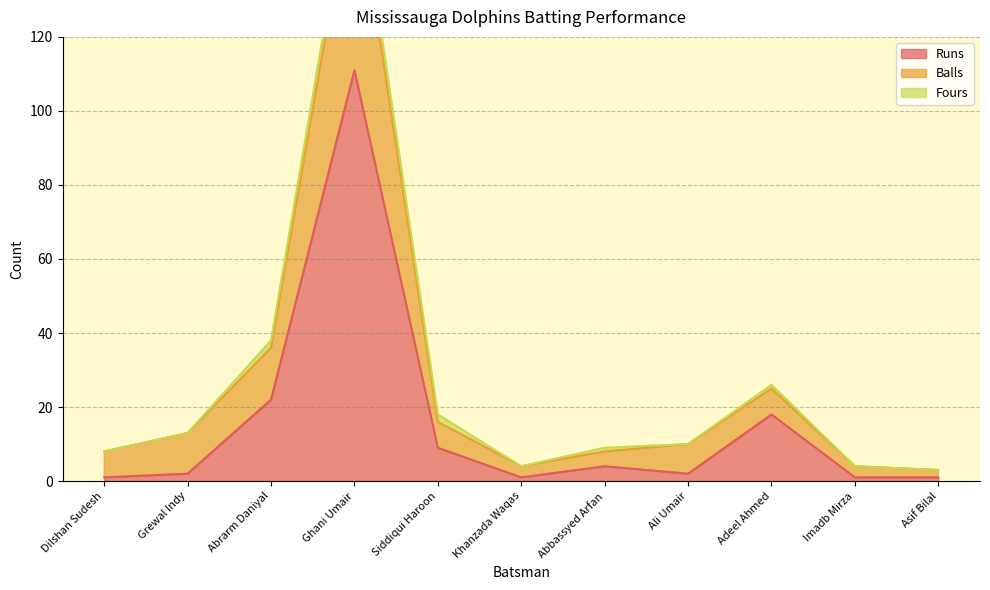

True or false: Balls has a value of 16 at Siddiqui Haroon.

True